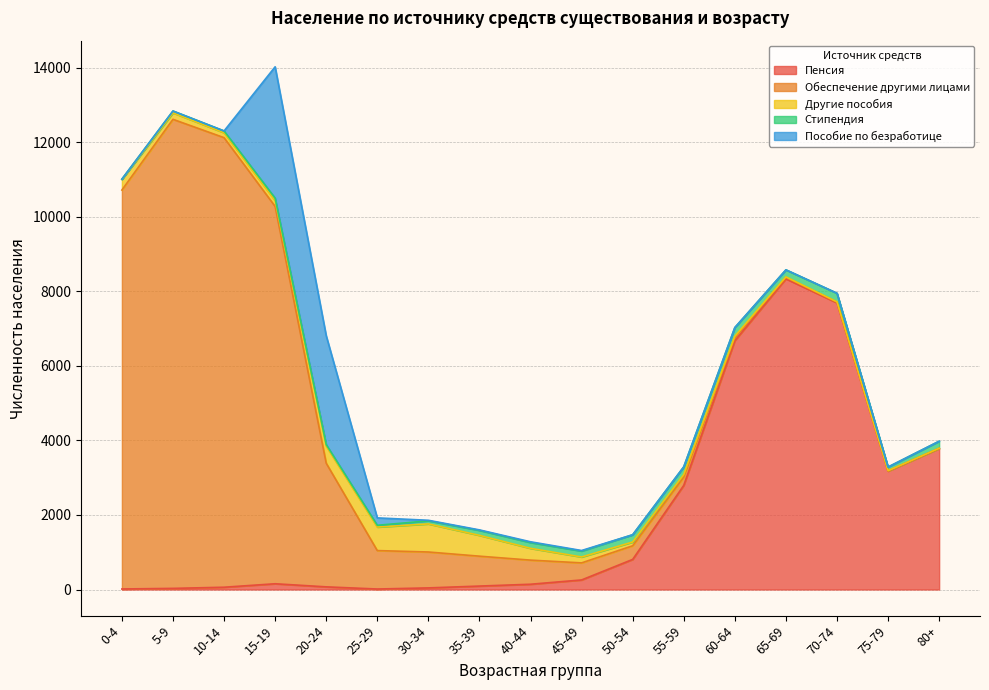

What is the difference between the maximum and minimum values in the Стипендия series?

224